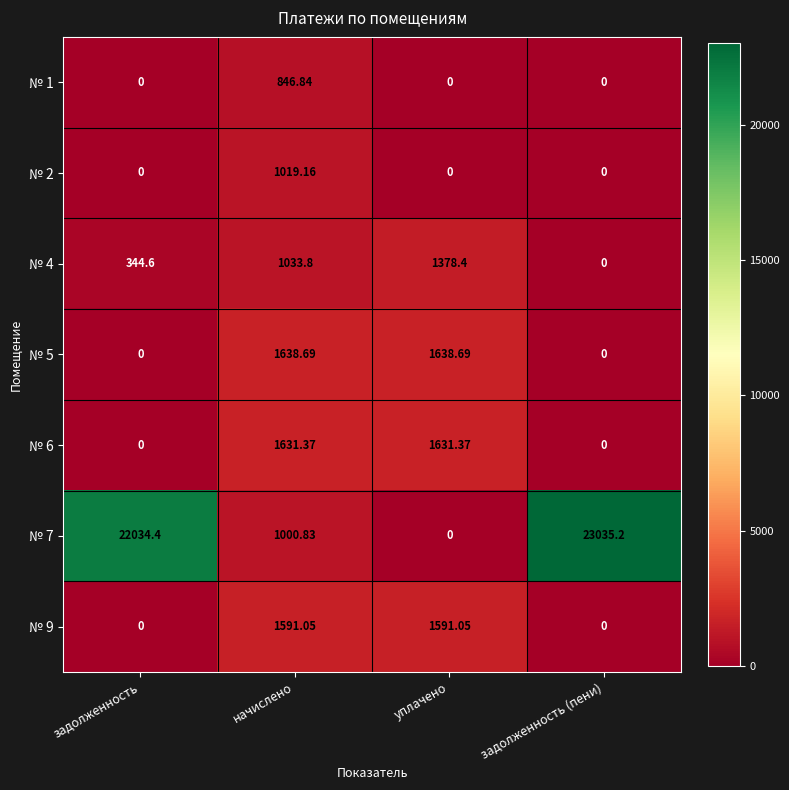

How many data points does each series have?

4